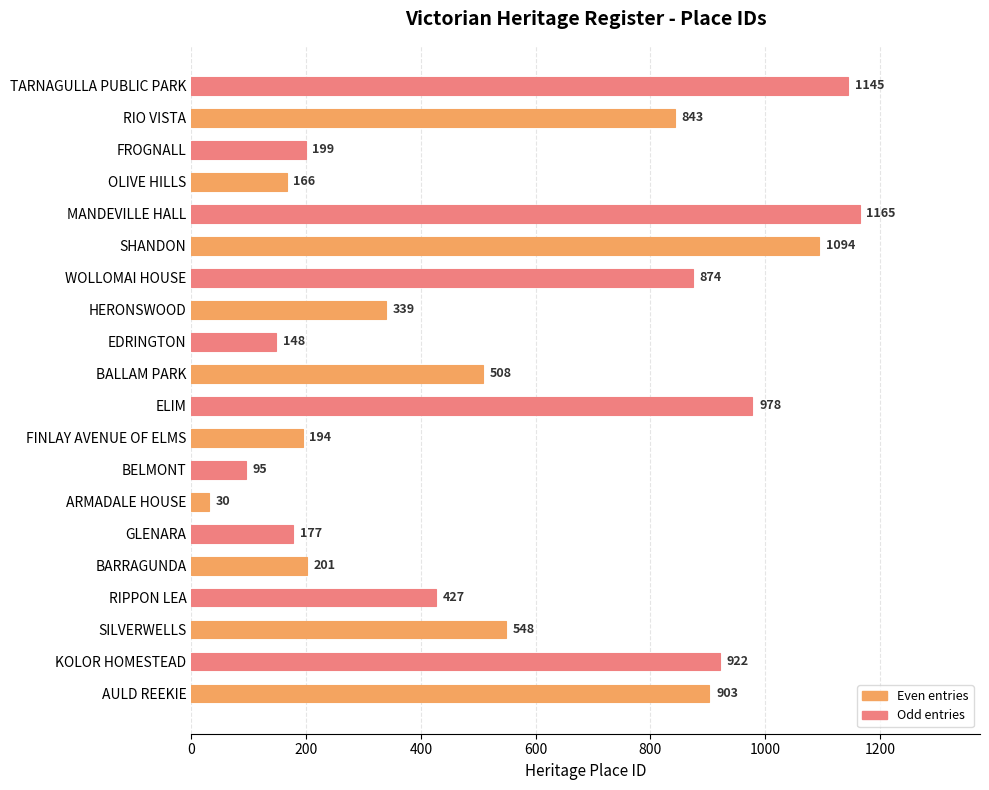

Rank the categories by value from lowest to highest.

ARMADALE HOUSE, BELMONT, EDRINGTON, OLIVE HILLS, GLENARA, FINLAY AVENUE OF ELMS, FROGNALL, BARRAGUNDA, HERONSWOOD, RIPPON LEA, BALLAM PARK, SILVERWELLS, RIO VISTA, WOLLOMAI HOUSE, AULD REEKIE, KOLOR HOMESTEAD, ELIM, SHANDON, TARNAGULLA PUBLIC PARK, MANDEVILLE HALL